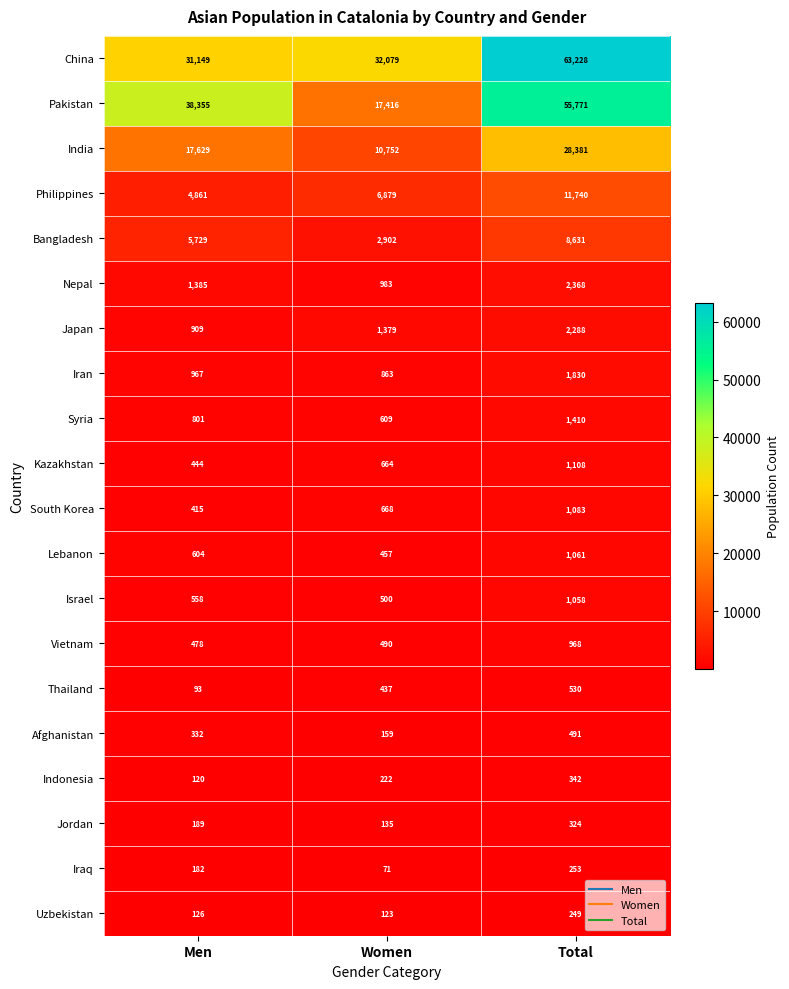

Which category has the highest value in the Indonesia series?

Total